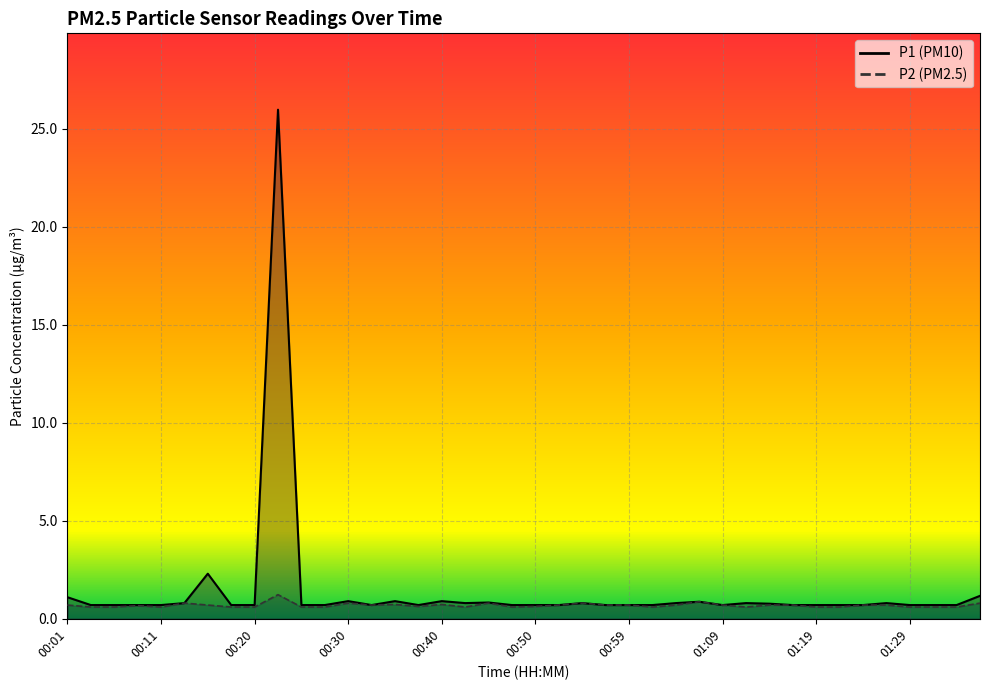

Is it true that P2 equals 1.4 at 01:36?

False